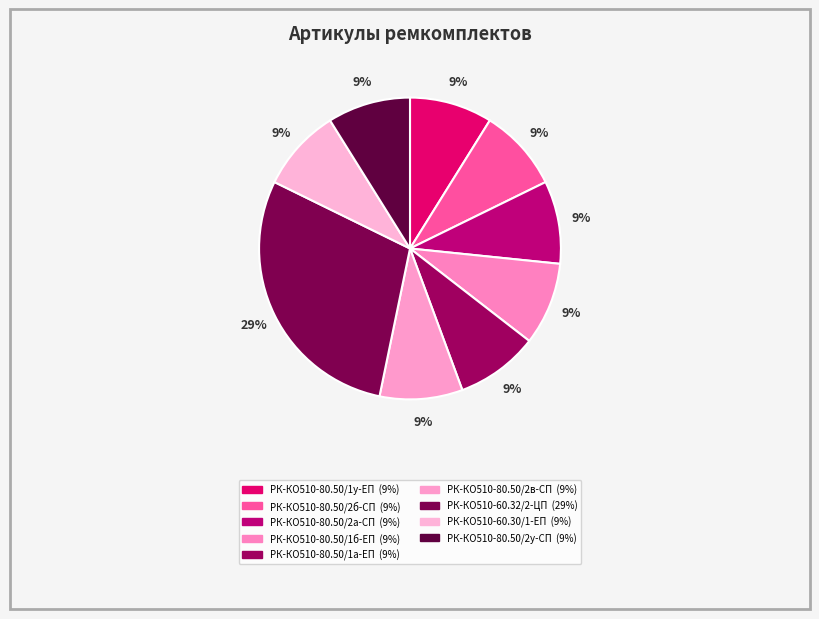

What is the ratio of the value at РК-КО510-80.50/2у-СП to the value at РК-КО510-80.50/2а-СП?

1.0